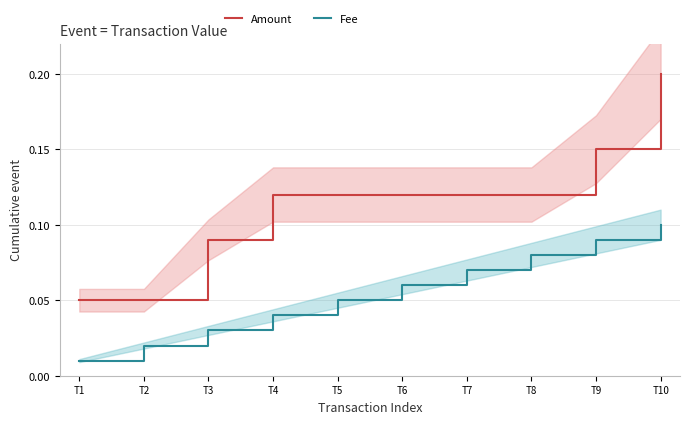

Reading left to right, list all the values displayed in this chart.

Amount: 0.1	0.1	0.1	0.1	0.1	0.1	0.1	0.1	0.2	0.2
Fee: 0.0	0.0	0.0	0.0	0.1	0.1	0.1	0.1	0.1	0.1